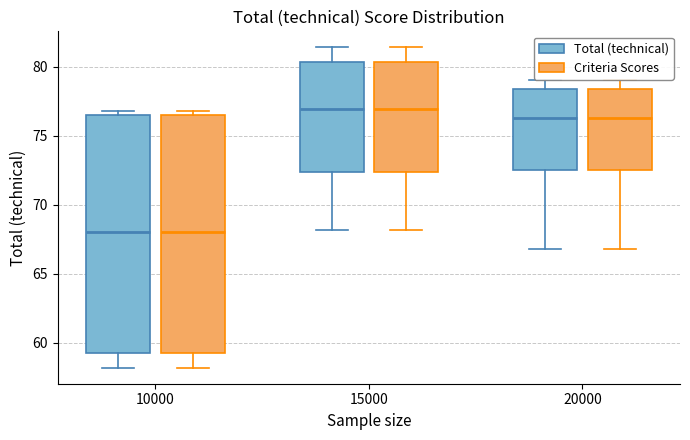

Reading left to right, read every box against the y-axis: the position of its median line, the range the box covers, and the ends of its whiskers. The values are not printed on the chart, so give them approximately, as read against the axis.

10000 (Total (technical)): median 68.0, box 59.5 to 76.5, whiskers 58.0 to 77.0
10000 (Criteria Scores): median 68.0, box 59.5 to 76.5, whiskers 58.0 to 77.0
15000 (Total (technical)): median 77.0, box 72.5 to 80.5, whiskers 68.0 to 81.5
15000 (Criteria Scores): median 77.0, box 72.5 to 80.5, whiskers 68.0 to 81.5
20000 (Total (technical)): median 76.5, box 72.5 to 78.5, whiskers 67.0 to 79.0
20000 (Criteria Scores): median 76.5, box 72.5 to 78.5, whiskers 67.0 to 79.0